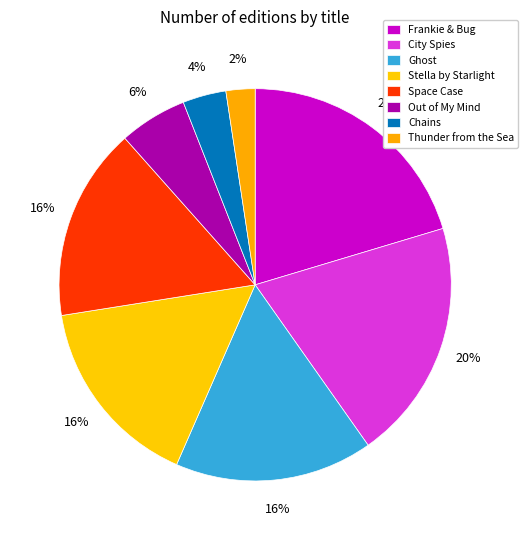

To the nearest percent, what is the difference between the largest and smallest slice percentages?

18%